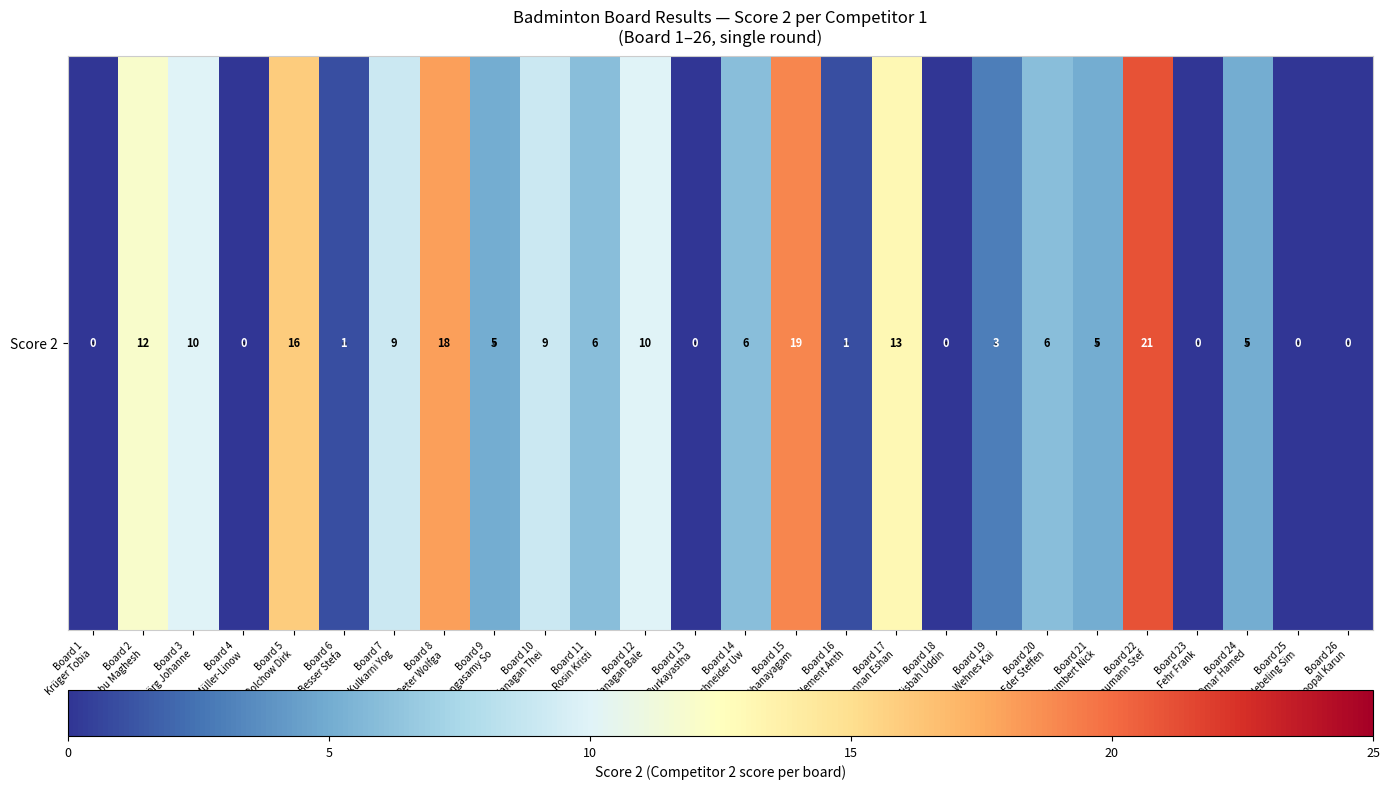

How many data points are less than 6?

13